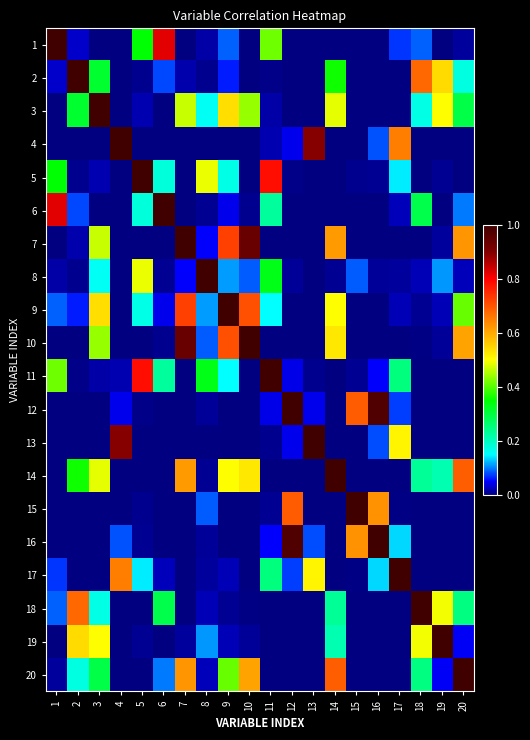

At how many categories does at least one series exceed 0?

20